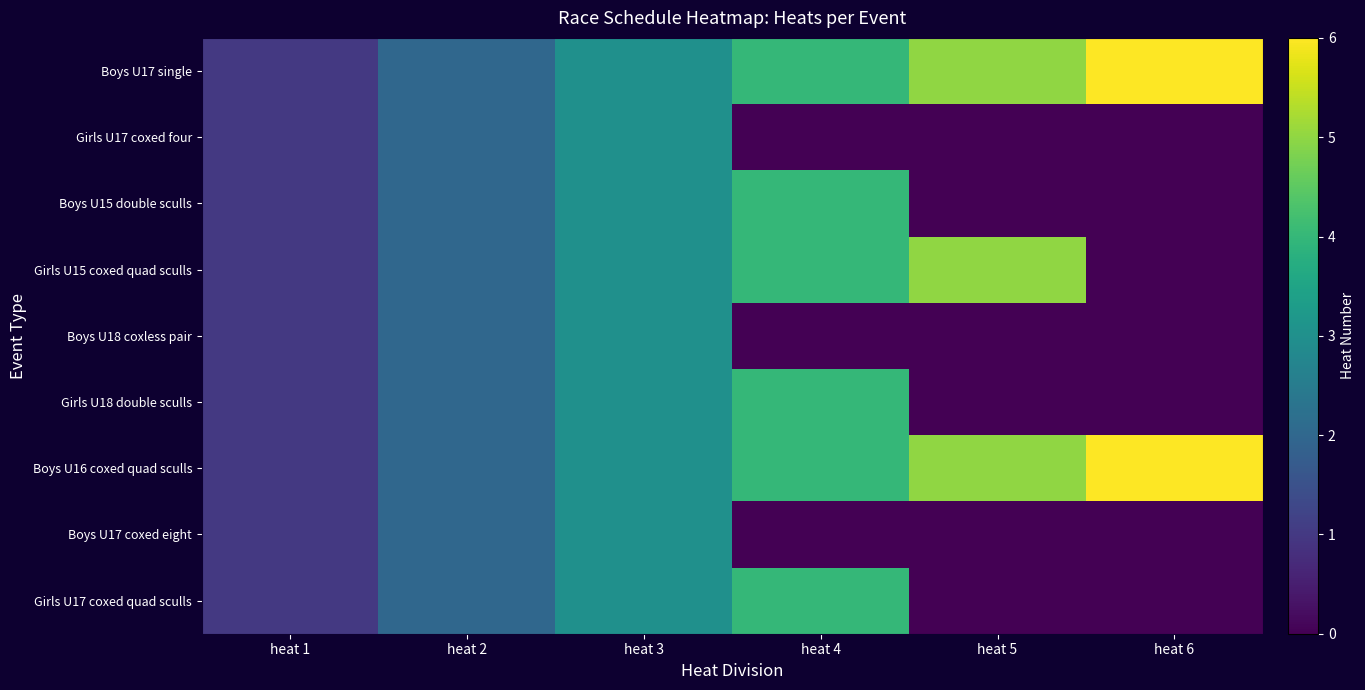

Which category has the lowest value across all series?

heat 4